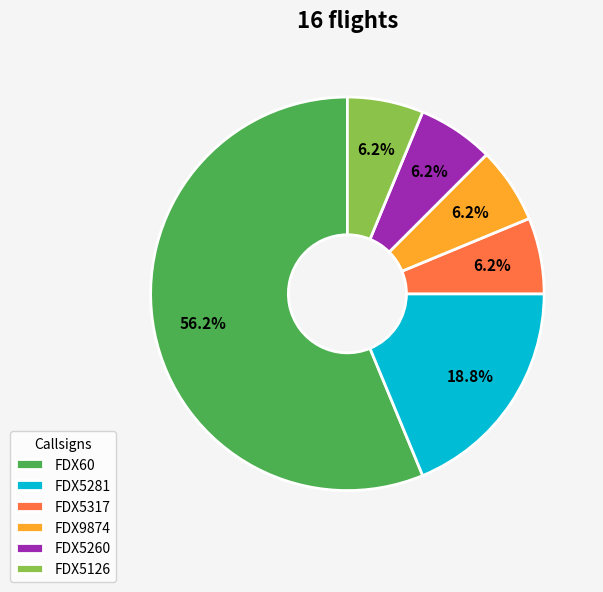

Is the sum of FDX5281 and FDX60 greater than half?

Yes